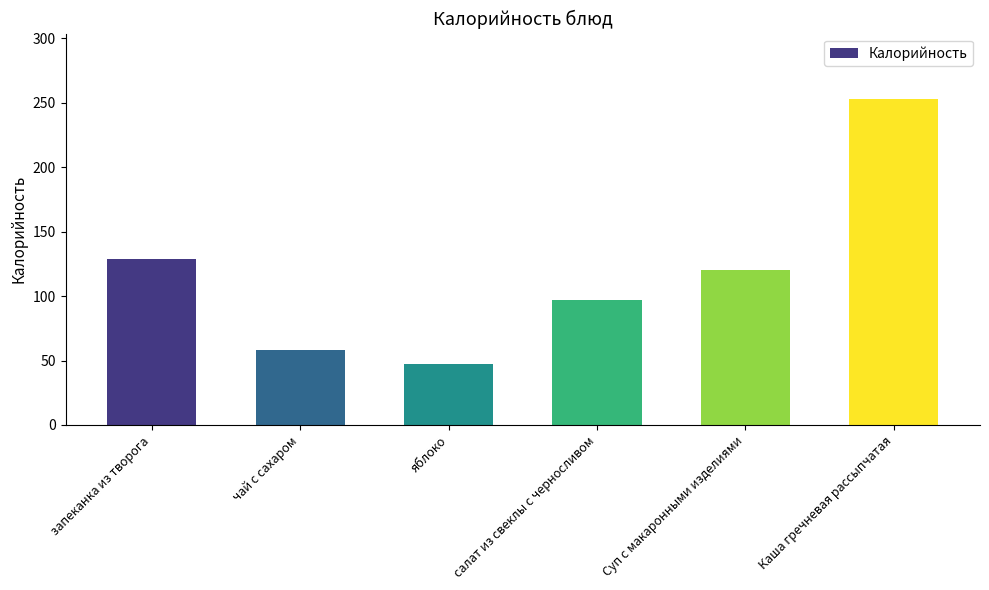

List the labels in order of value, largest first.

Каша гречневая рассыпчатая, запеканка из творога, Суп с макаронными изделиями, салат из свеклы с черносливом, чай с сахаром, яблоко